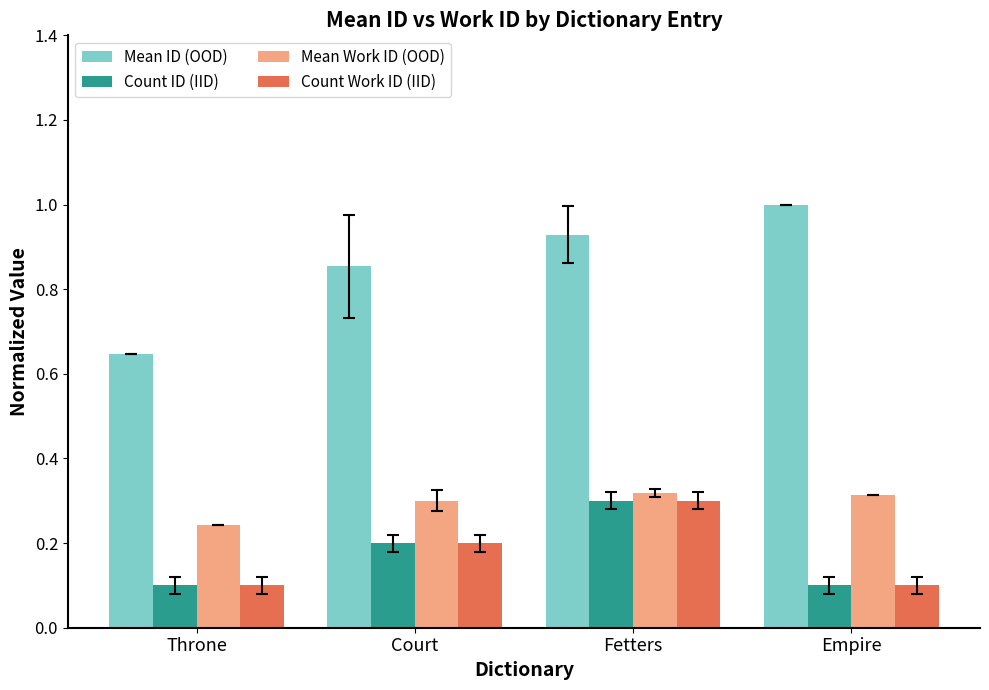

What is the label of the 1st bar from the right?

Empire